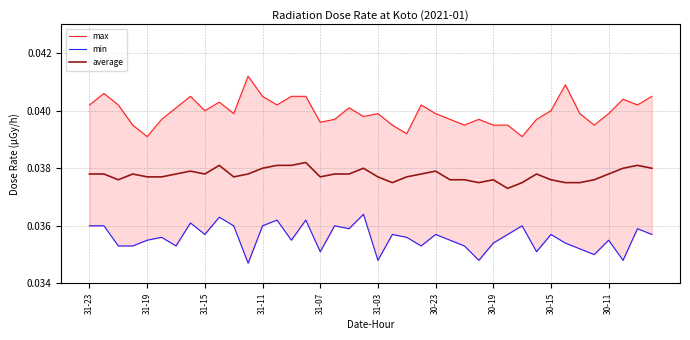

How many interior local valleys does the average series have?

7